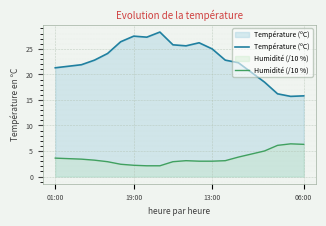

True or false: Humidité (/10 %) and Température (ºC) cross at least once.

False